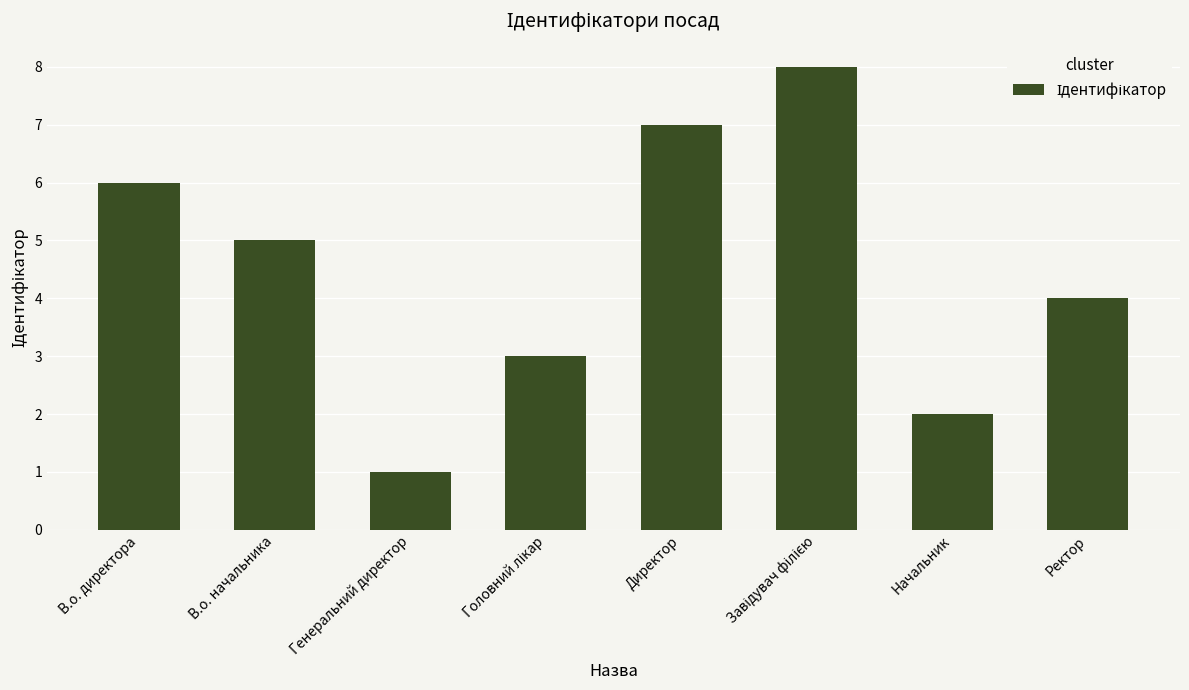

Where does the data first go above 5?

В.о. директора